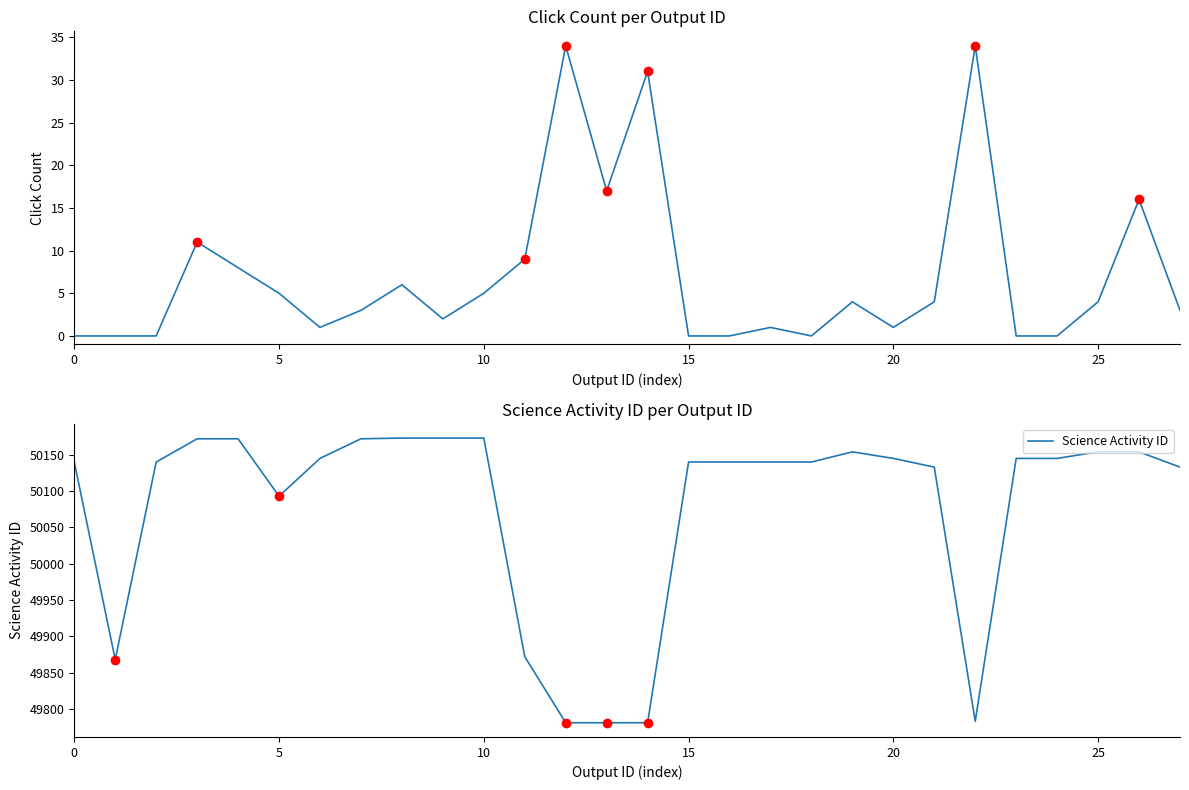

True or false: Science Activity ID and Click Count cross at least once.

False